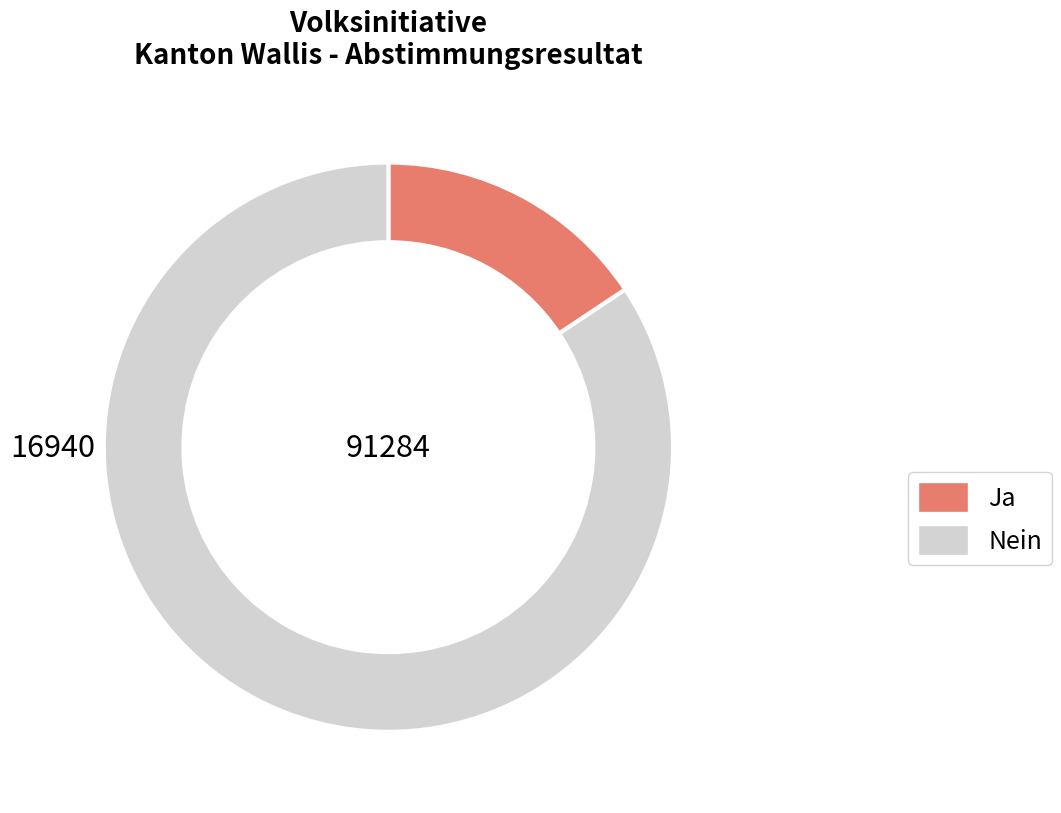

Which slice is the smallest?

Ja